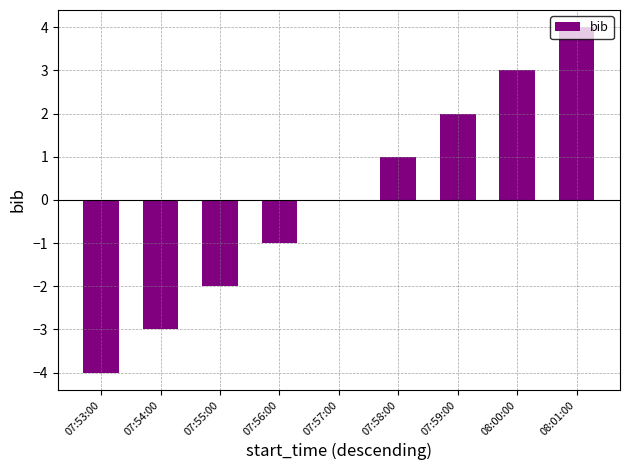

Is it true that the value at 07:54:00 is -3?

True